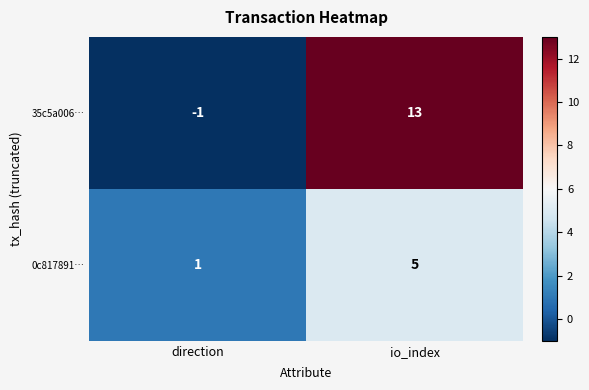

What is the maximum value for 0c817891…?

5